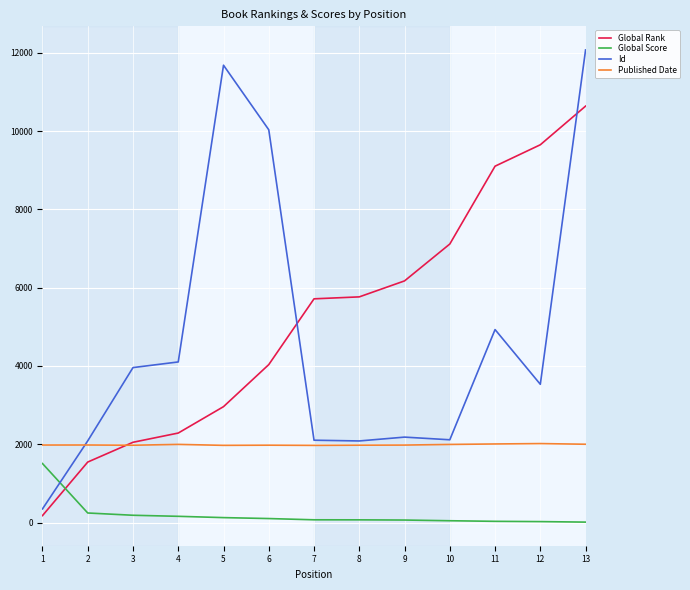

After their last crossing, which series has the higher values: Global Rank or Id?

Id